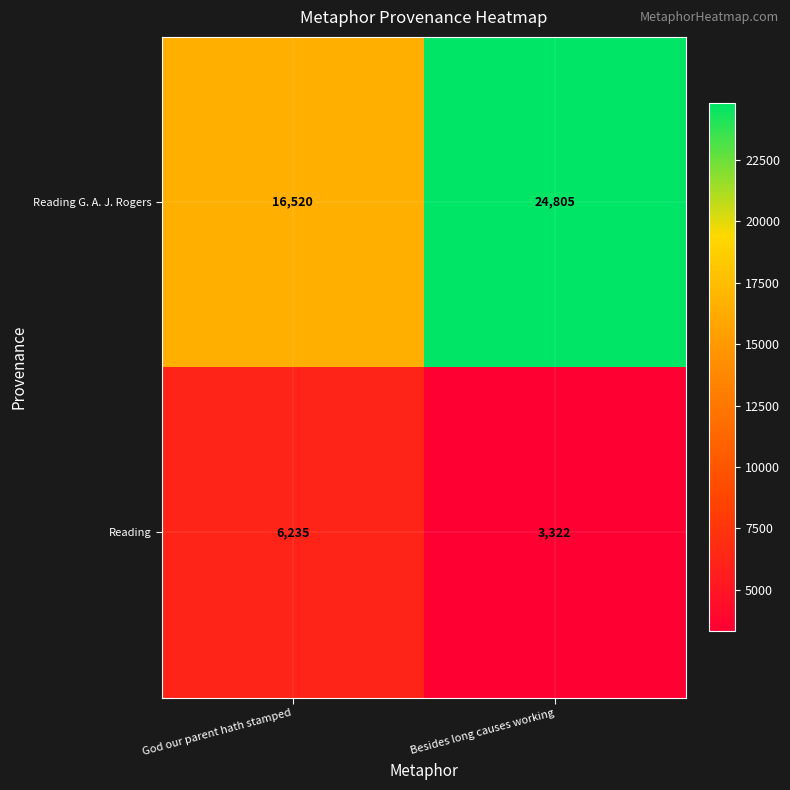

What is the maximum value for Reading G. A. J. Rogers?

24805